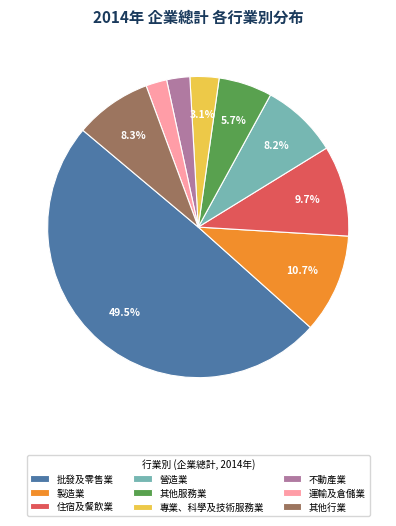

What is the largest slice in the pie chart?

批發及零售業